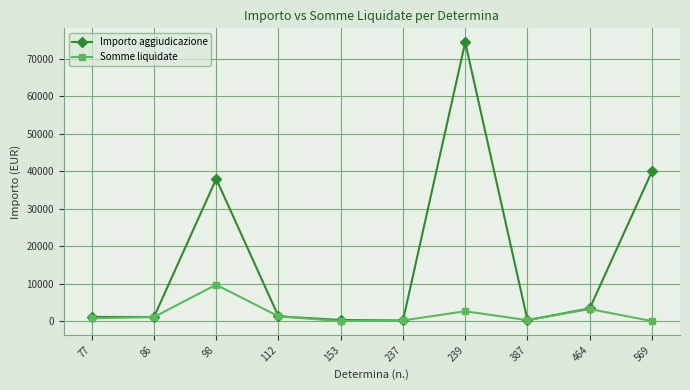

What is the sum of the Somme liquidate values at 239 and 569?

2637.1